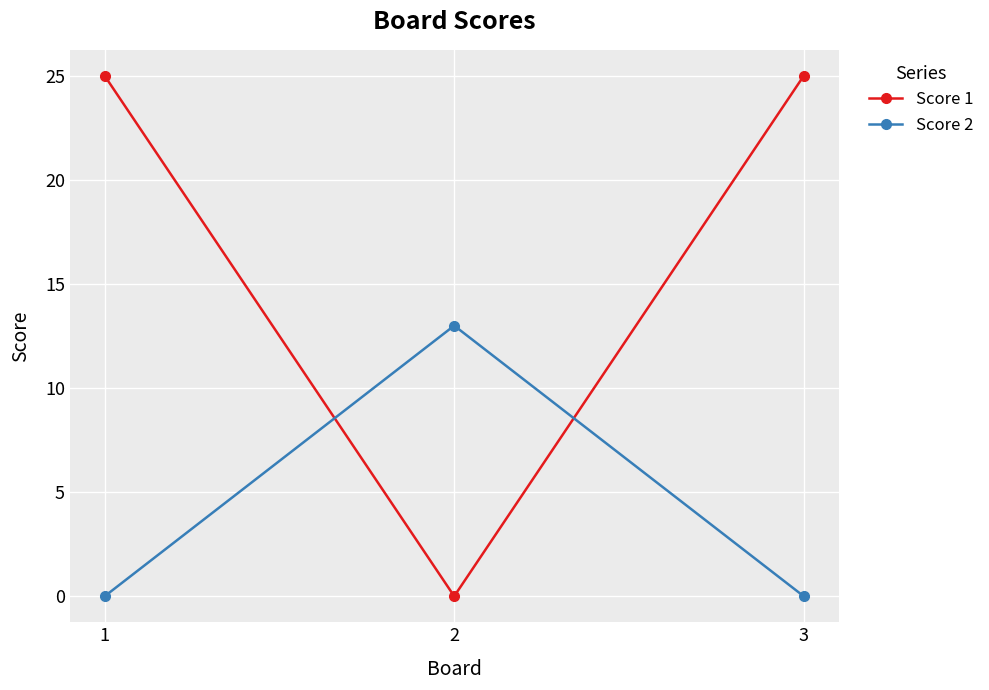

Reading left to right, list all the values displayed in this chart.

Score 1: 1=25	2=0	3=25
Score 2: 1=0	2=13	3=0